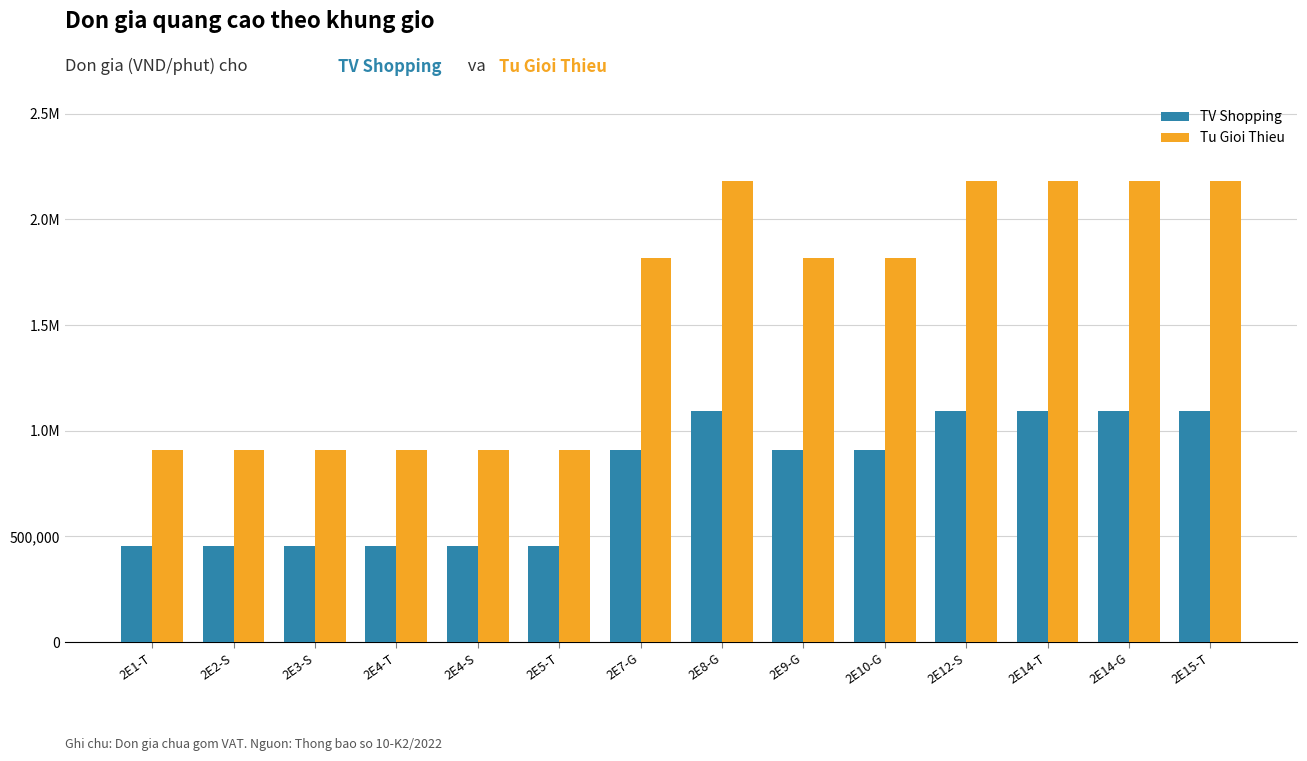

What is the maximum value shown in the chart?

2181818